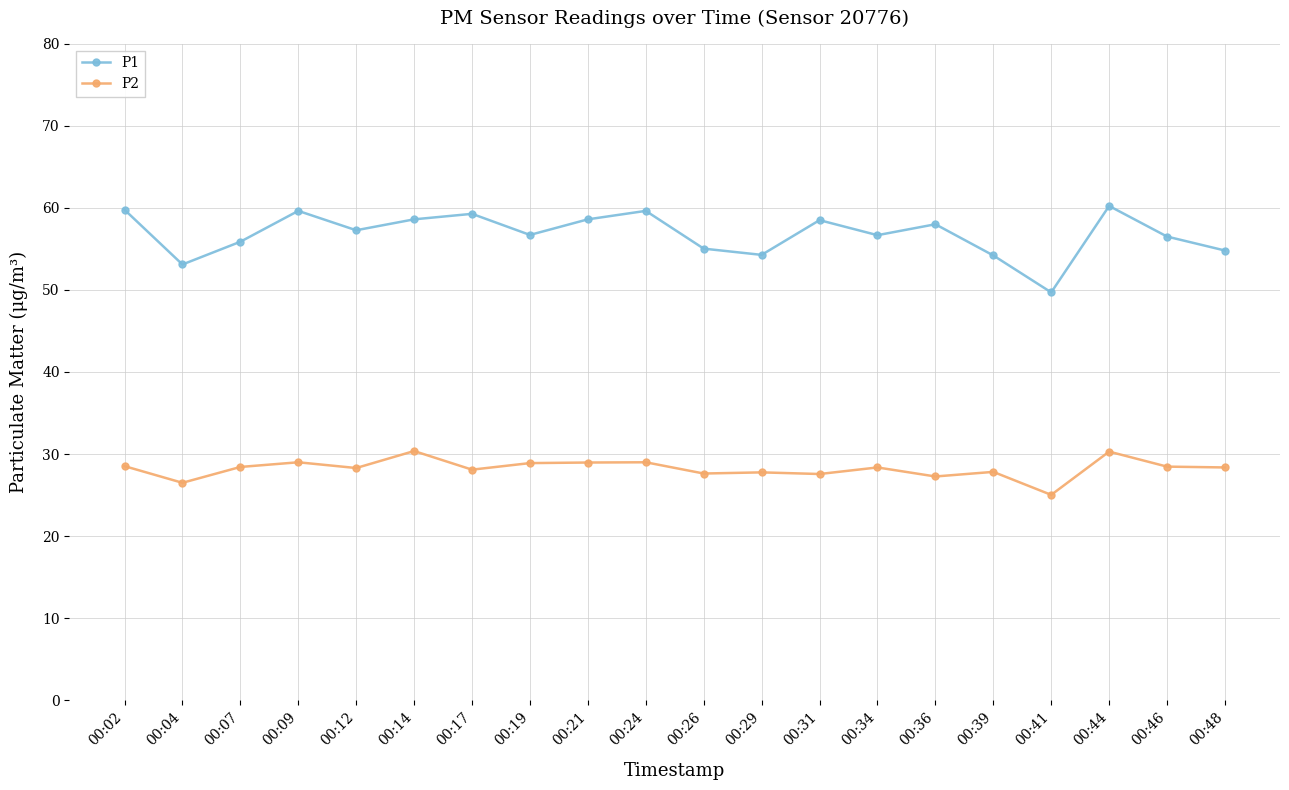

Count the number of data series in this chart.

2